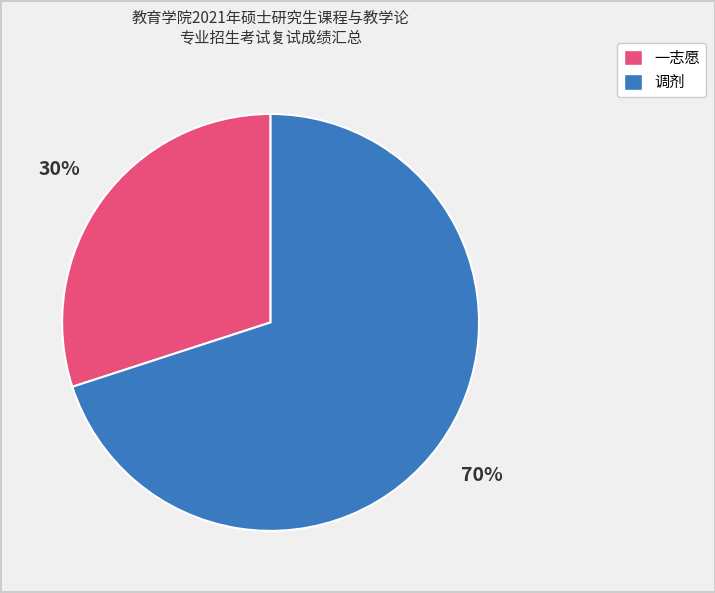

To the nearest percent, what is the average slice percentage?

50%